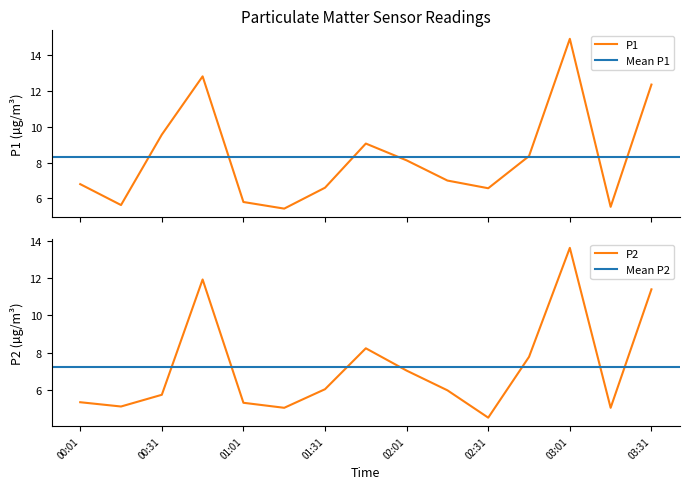

True or false: P2 and P1 intersect in this chart.

False